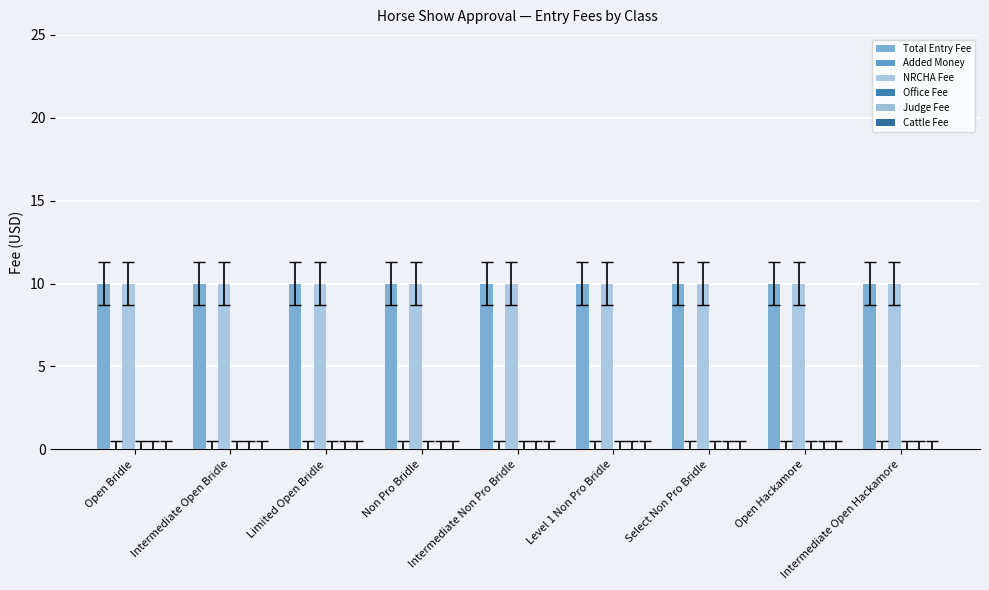

Which label corresponds to the smallest value in the chart?

Open Bridle